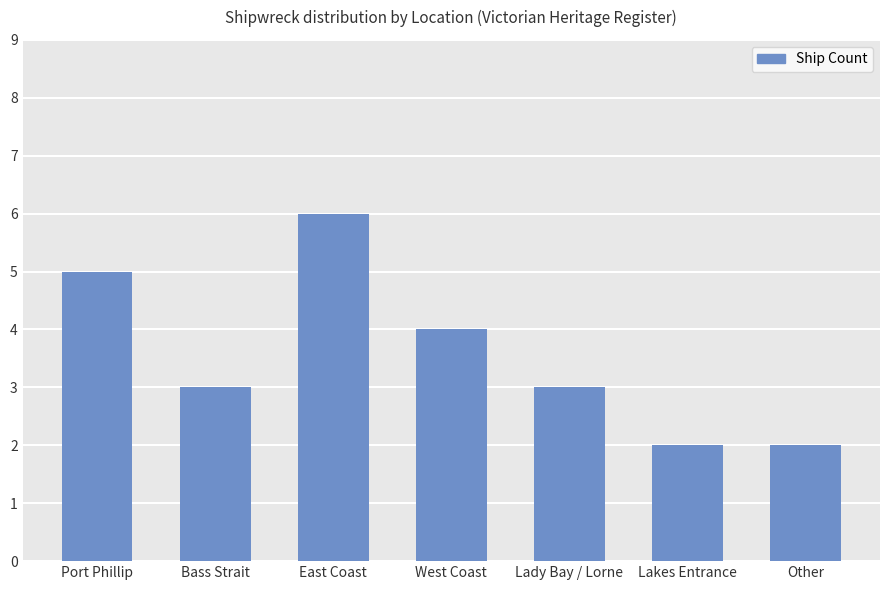

The value at East Coast is 6. True or false?

True